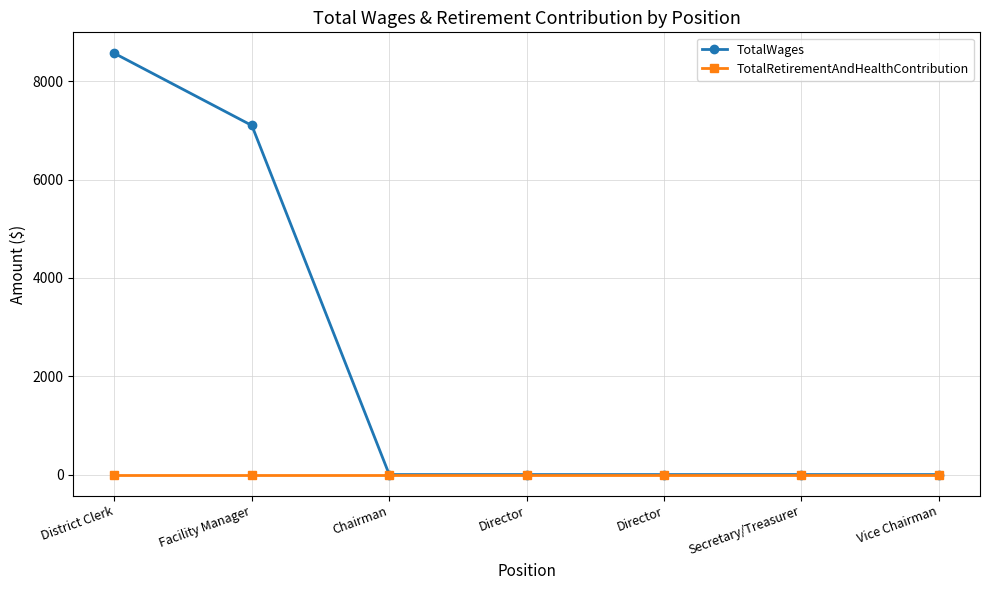

What is the difference between the second highest and minimum values in the TotalWages series?

7102